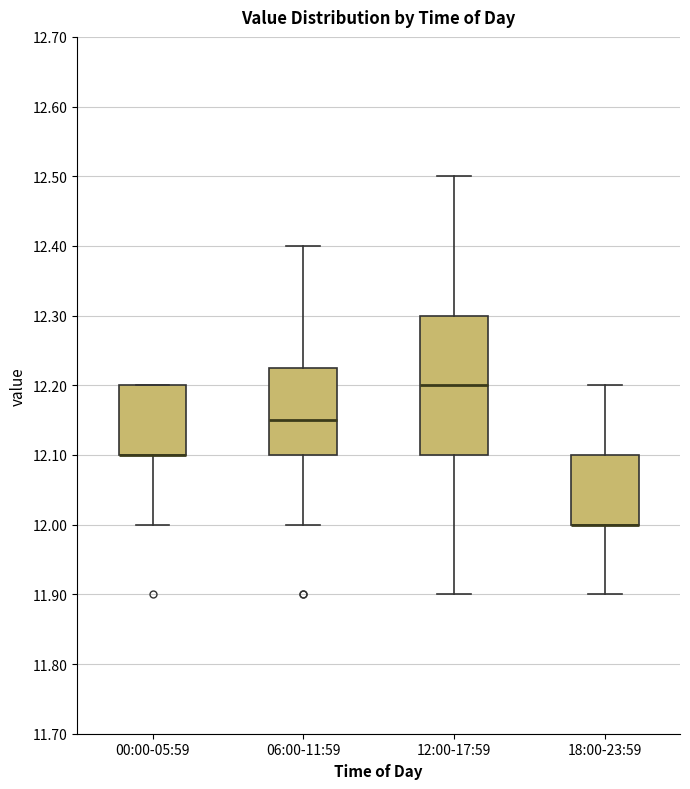

Reading left to right, transcribe this box plot: for each box, give where its median line is, the range the box spans, and where its two whiskers end, as read against the y-axis. The values are not printed on the chart, so give them approximately, as read against the axis.

00:00-05:59: median 12.10 (drawn on the box's lower edge), box 12.10 to 12.20, whiskers 12.00 to 12.20
06:00-11:59: median 12.15, box 12.10 to 12.23, whiskers 12.00 to 12.40
12:00-17:59: median 12.20, box 12.10 to 12.30, whiskers 11.90 to 12.50
18:00-23:59: median 12.00 (drawn on the box's lower edge), box 12.00 to 12.10, whiskers 11.90 to 12.20